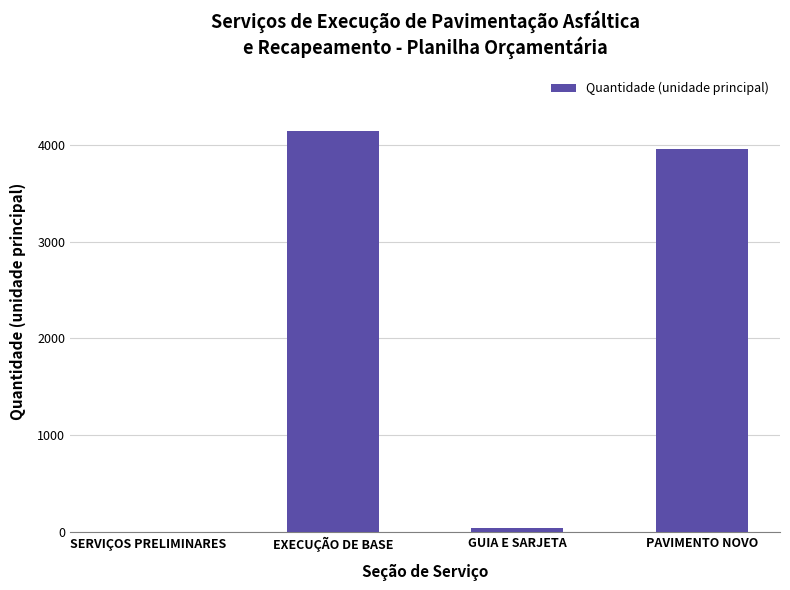

Does the chart contain stacked bars?

No